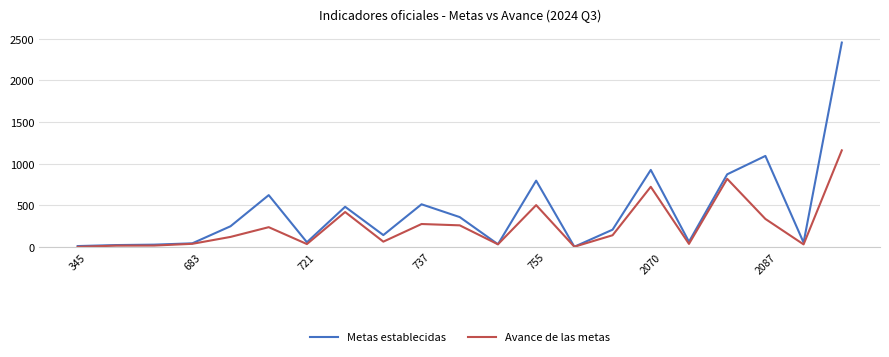

What is the highest value of the Avance de las metas series?

1159